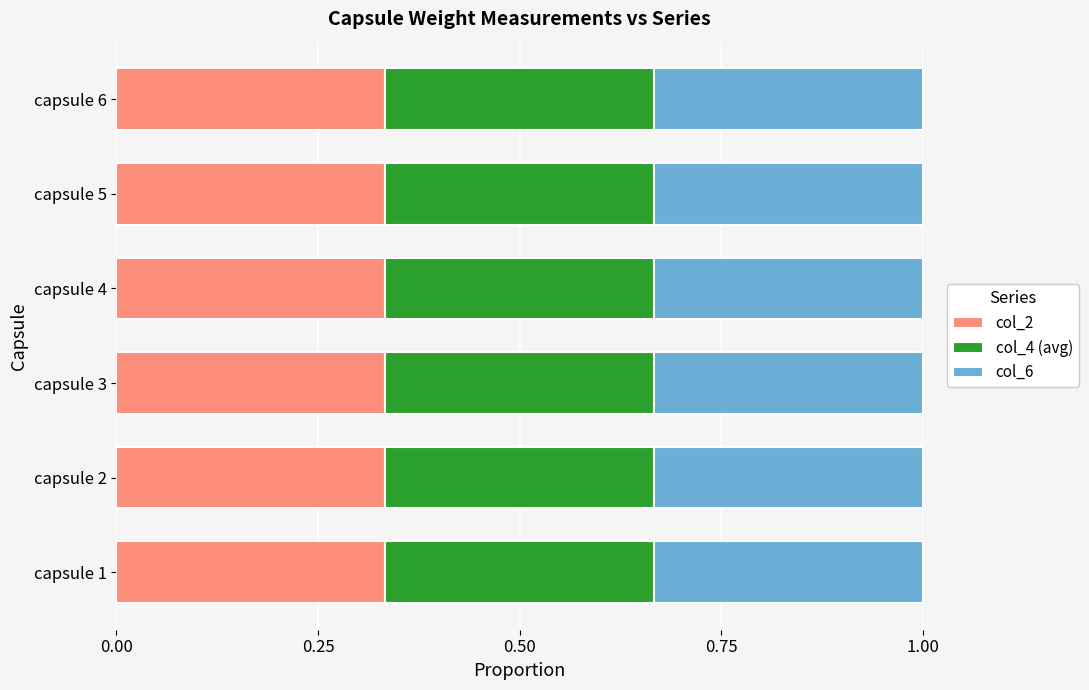

What are all the series names shown in the legend?

col_2, col_4 (avg), col_6